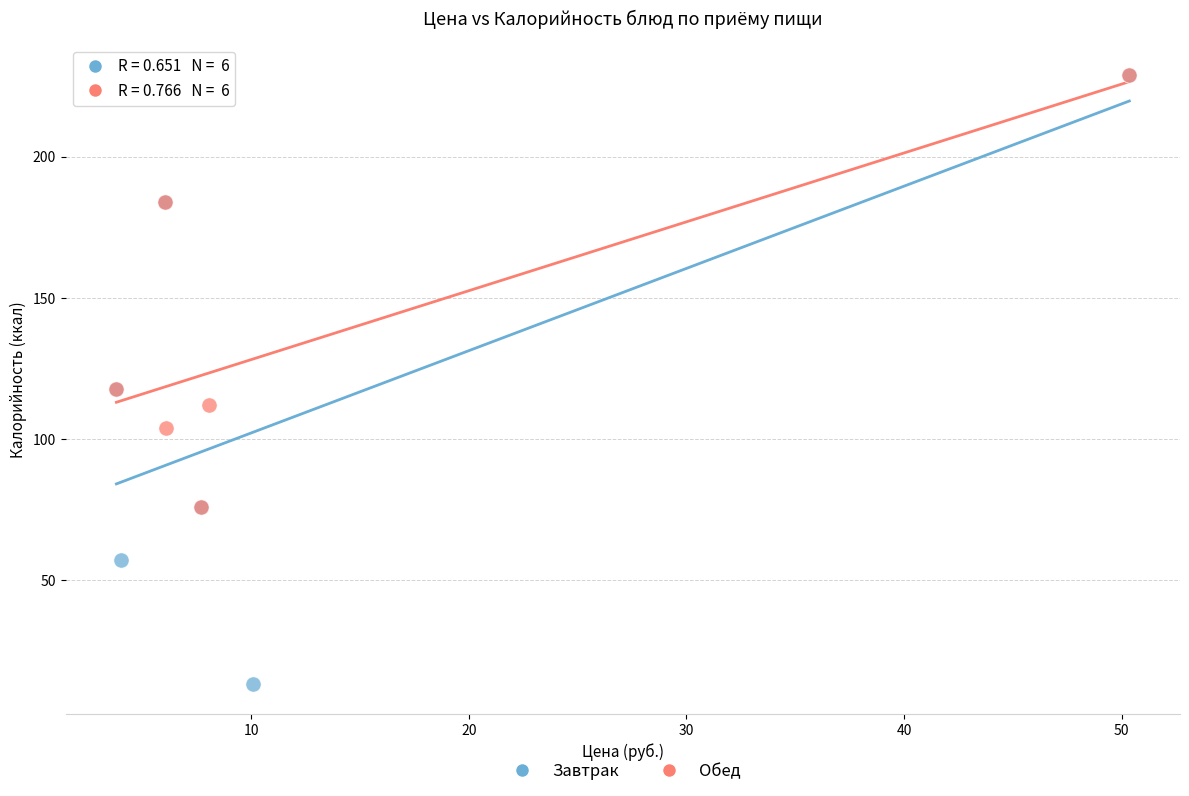

Which series reaches the minimum Y coordinate?

Завтрак